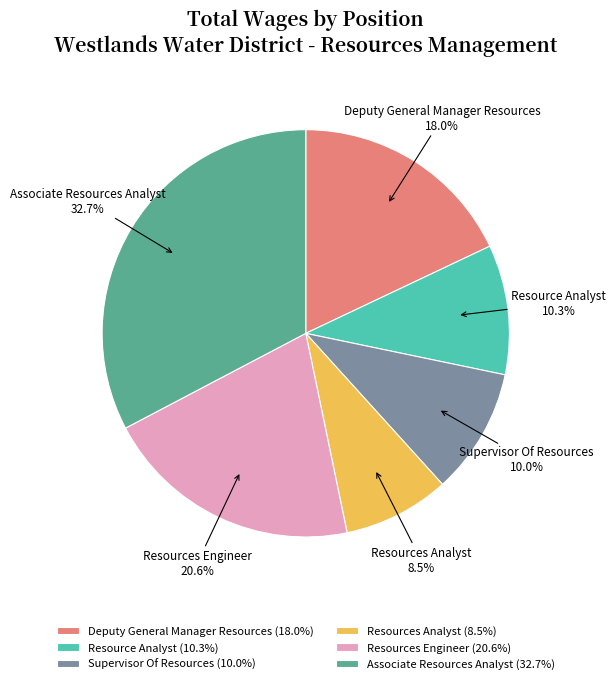

Is Resources Analyst the majority of the pie?

No